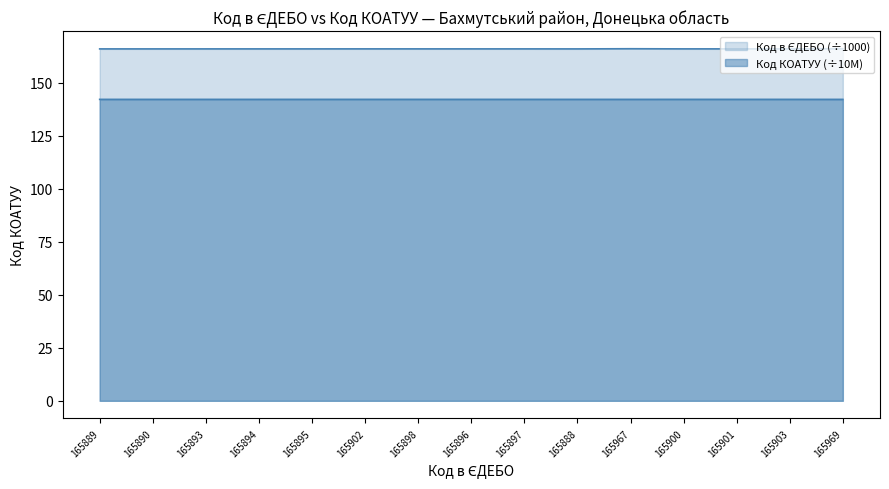

What is the maximum value for Код КОАТУУ?

142.1